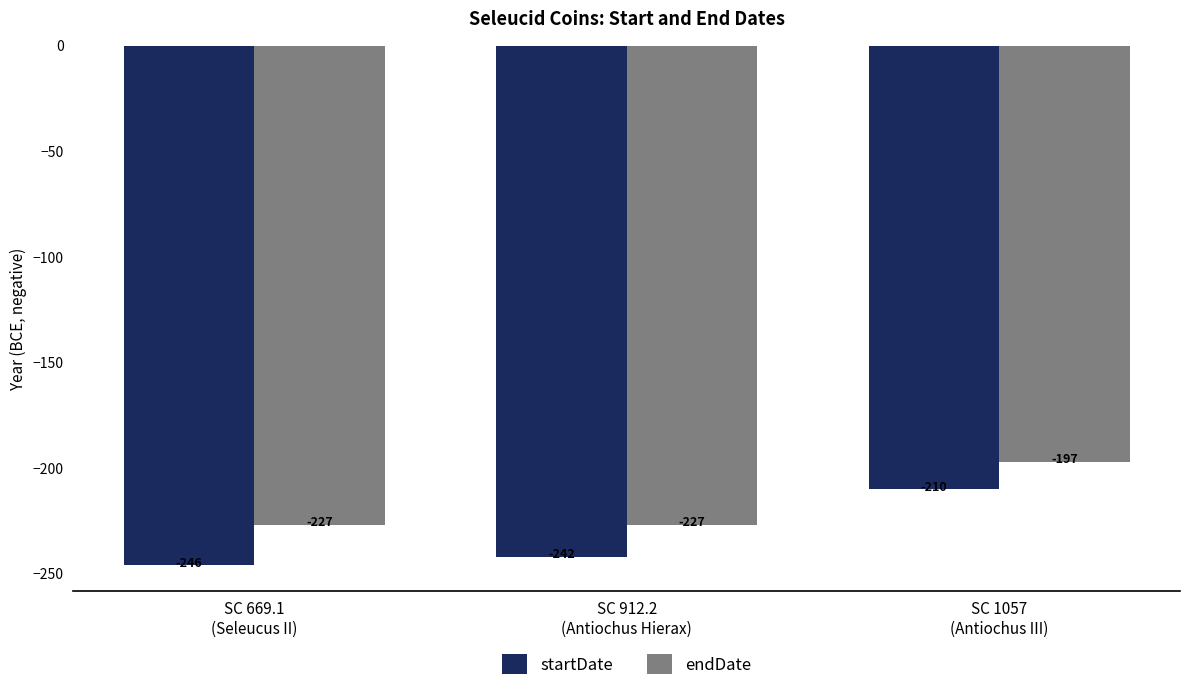

Is the value of startDate at SC 912.2
(Antiochus Hierax) greater than the value of endDate at SC 669.1
(Seleucus II)?

No